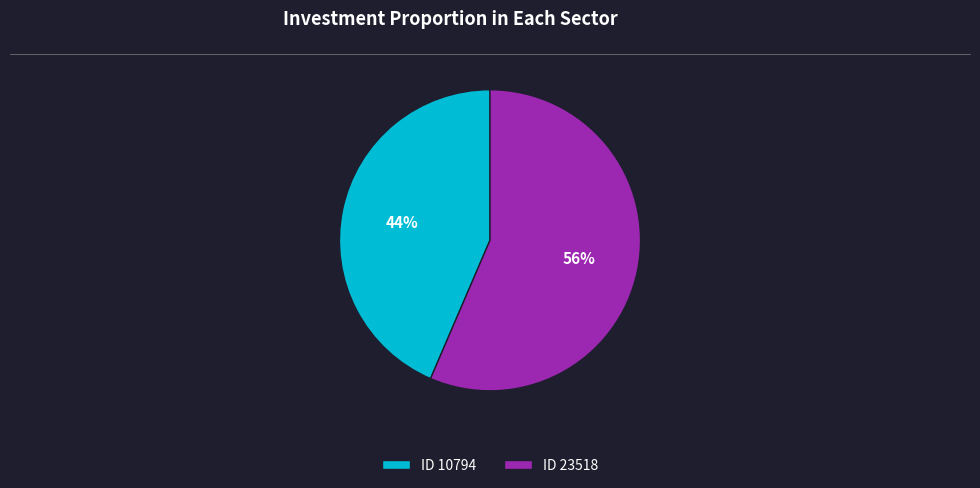

Do ID 23518 and ID 10794 together represent more than half of the pie?

Yes